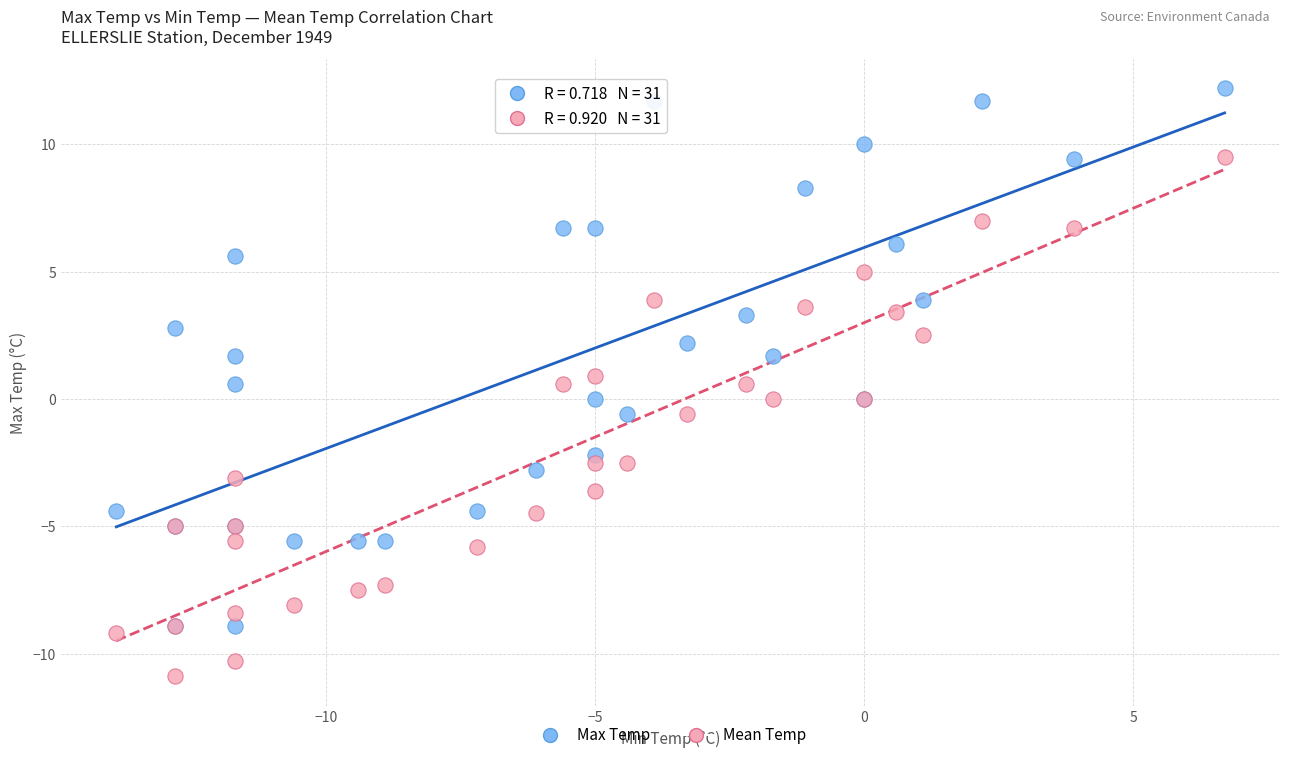

Which series reaches the minimum Y coordinate?

Mean Temp